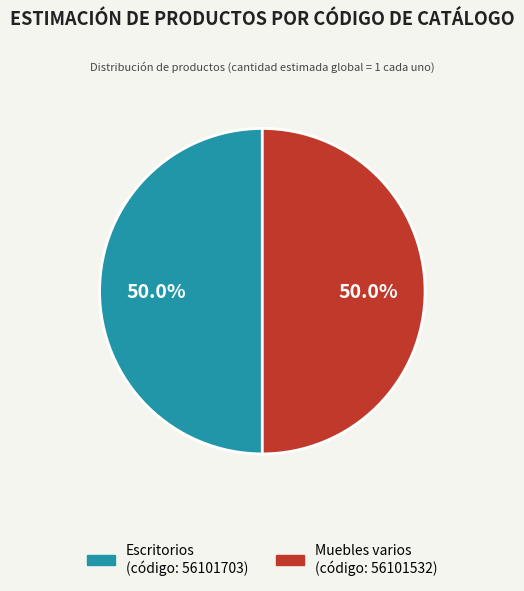

The Escritorios slice represents 57% of the pie. True or false?

False